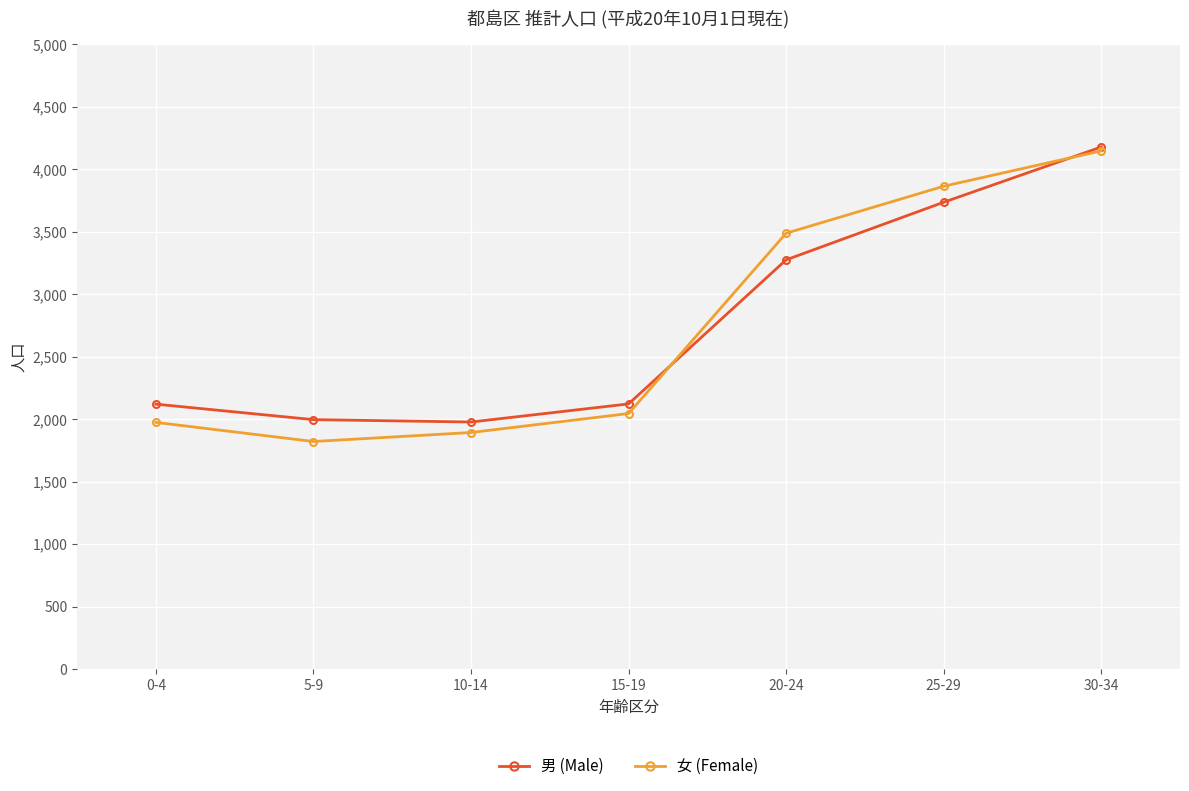

Which category has the lowest value in the 女 (Female) series?

5-9